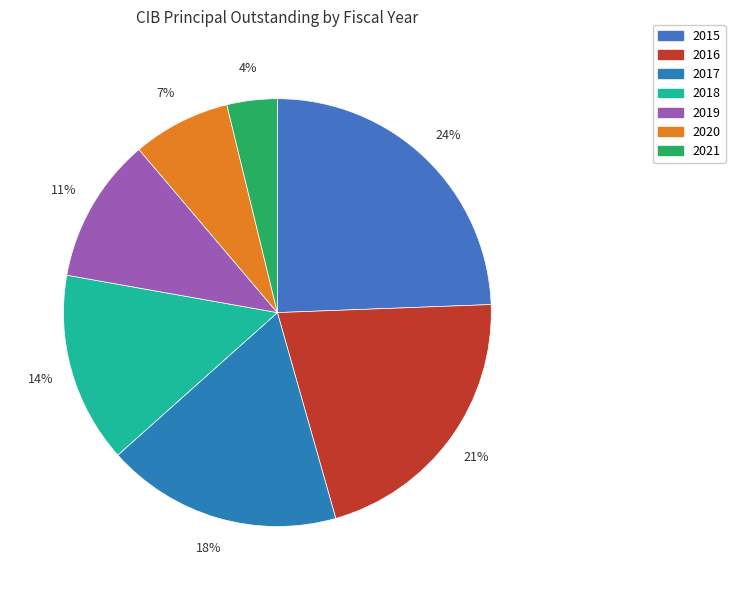

Which has a higher value, 2017 or 2016?

2016